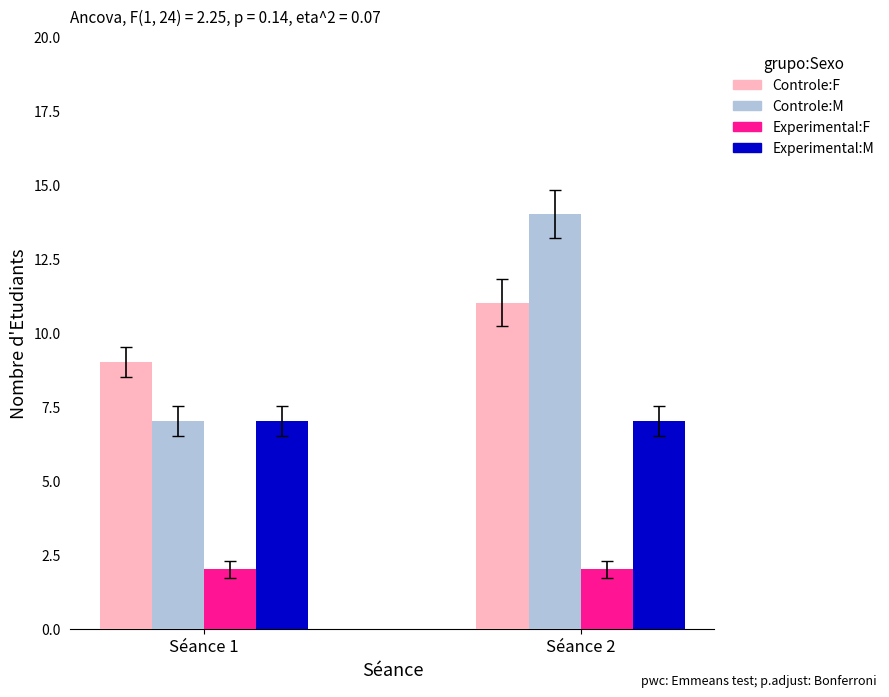

Which category has the highest value in the Controle:M series?

Séance 2